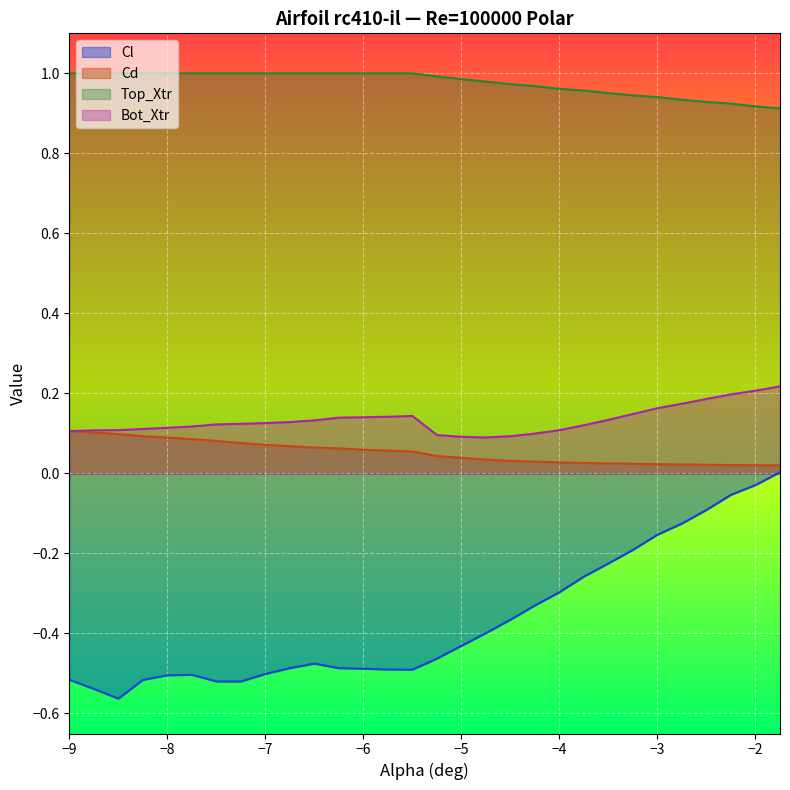

What position from the right is -2.0?

2